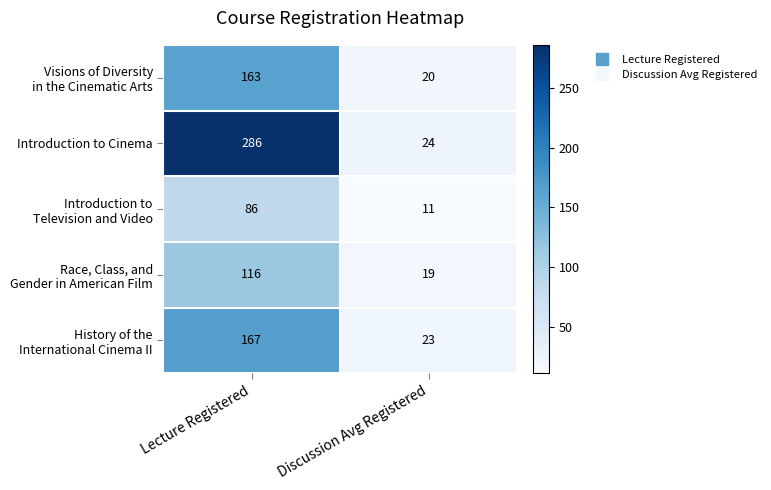

What is the maximum value shown in the chart?

286